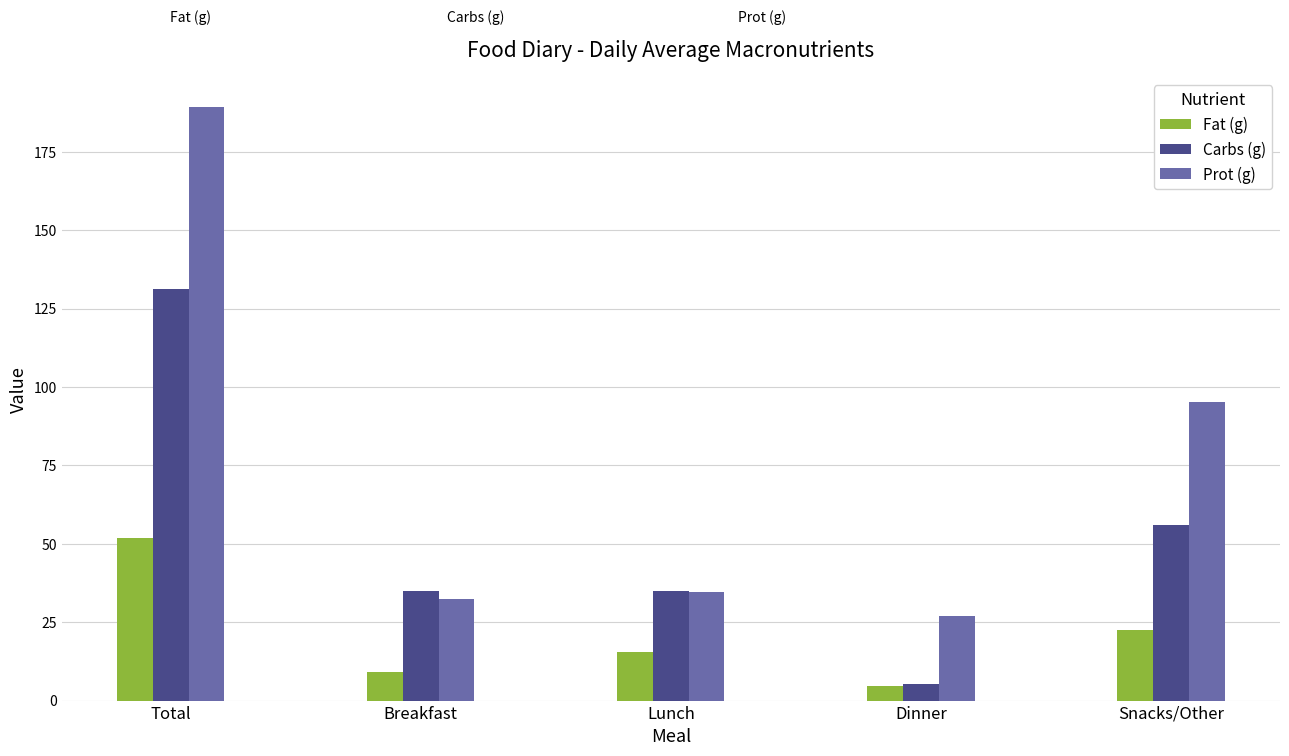

The value of Carbs (g) at Dinner is 5.2. True or false?

True